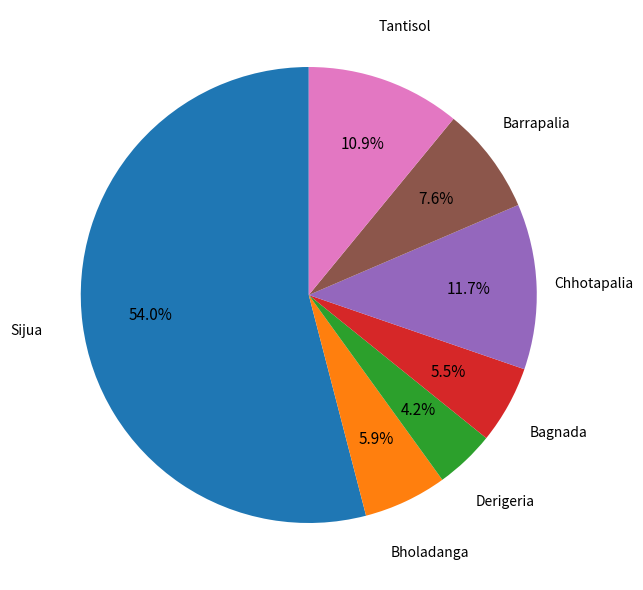

Does any single category account for the majority?

Yes